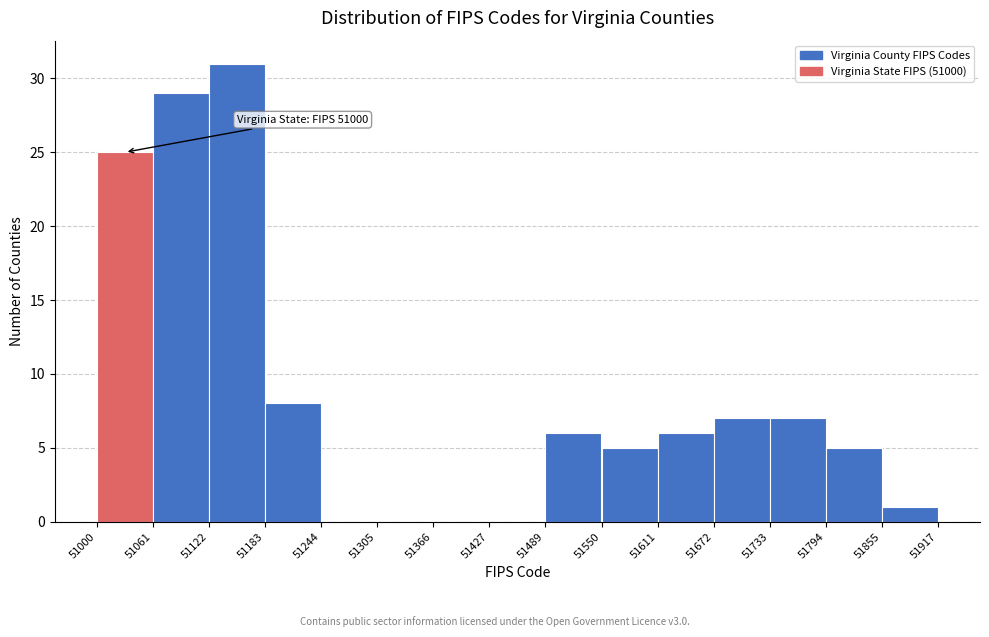

Over which range of the x-axis is the bar tallest?

51122 to 51183